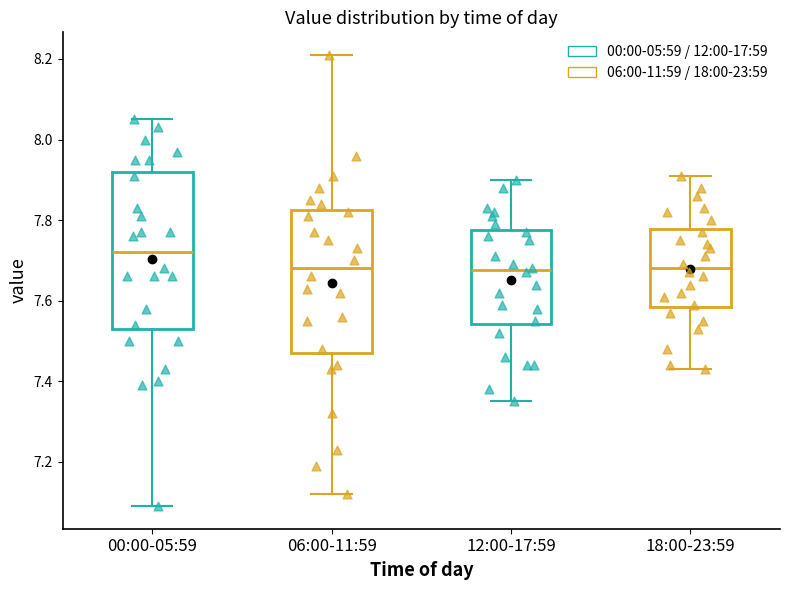

Reading left to right, transcribe this box plot: for each box, give where its median line is, the range the box spans, and where its two whiskers end, as read against the y-axis. The values are not printed on the chart, so give them approximately, as read against the axis.

00:00-05:59: median 7.72, box 7.54 to 7.92, whiskers 7.10 to 8.06
06:00-11:59: median 7.68, box 7.48 to 7.82, whiskers 7.12 to 8.22
12:00-17:59: median 7.68, box 7.54 to 7.78, whiskers 7.36 to 7.90
18:00-23:59: median 7.68, box 7.58 to 7.78, whiskers 7.44 to 7.92